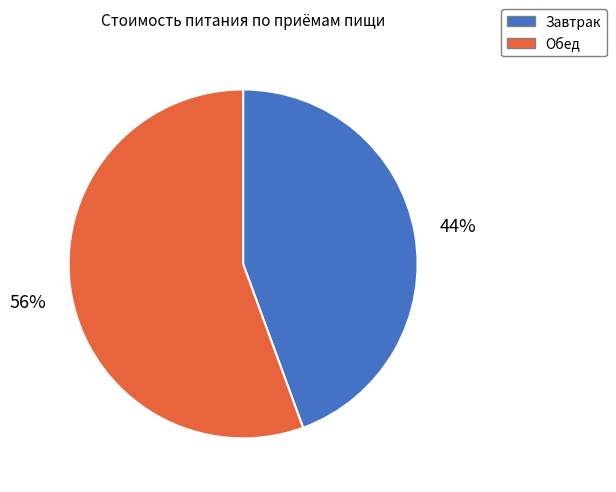

To the nearest percent, what percentage of the pie is Обед?

56%